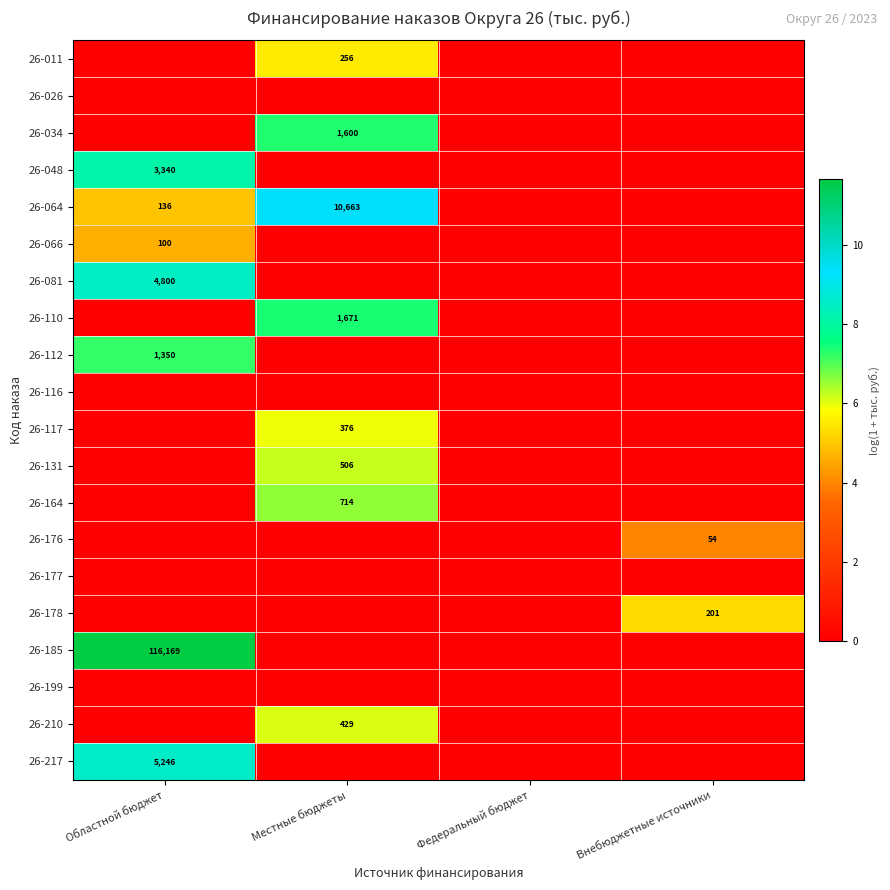

Which label corresponds to the smallest value in the chart?

Областной бюджет